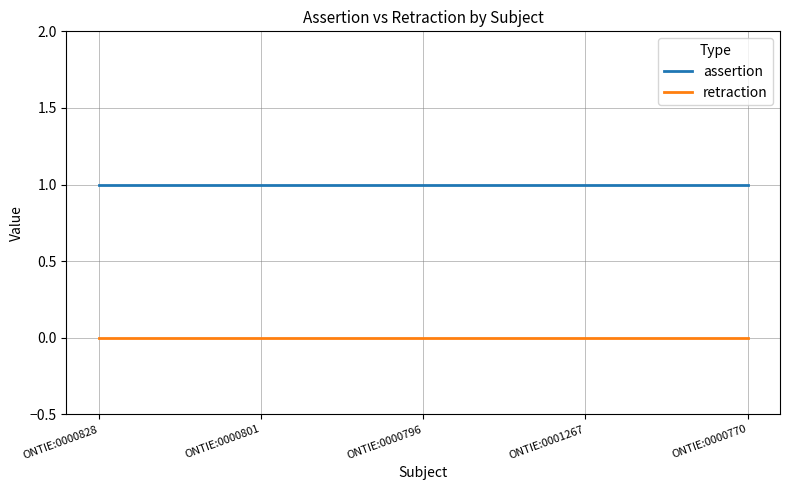

True or false: retraction and assertion cross at least once.

False